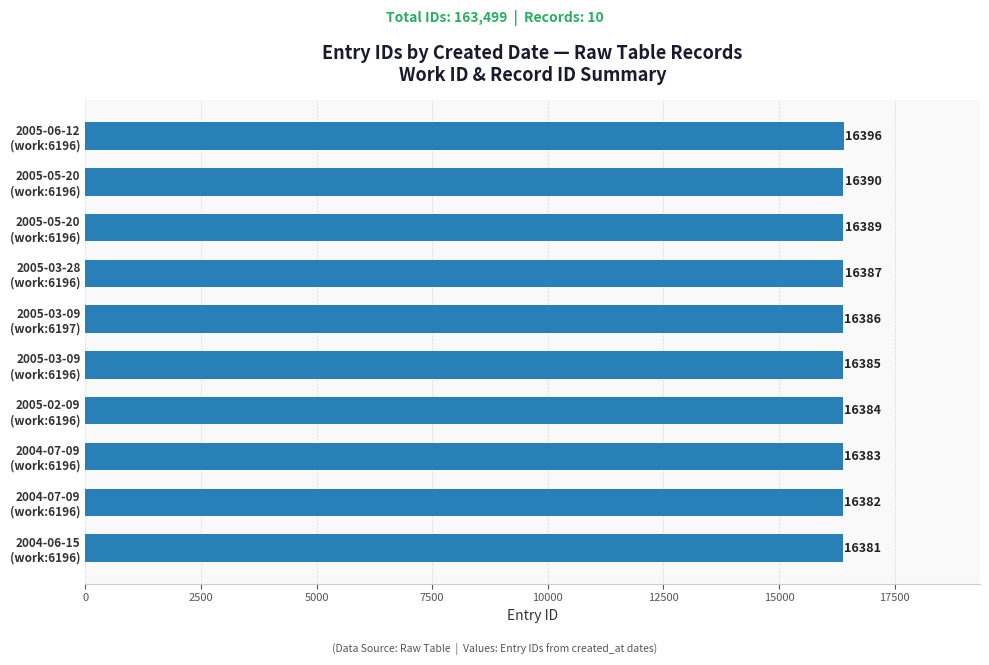

Count the number of categories in the chart.

10